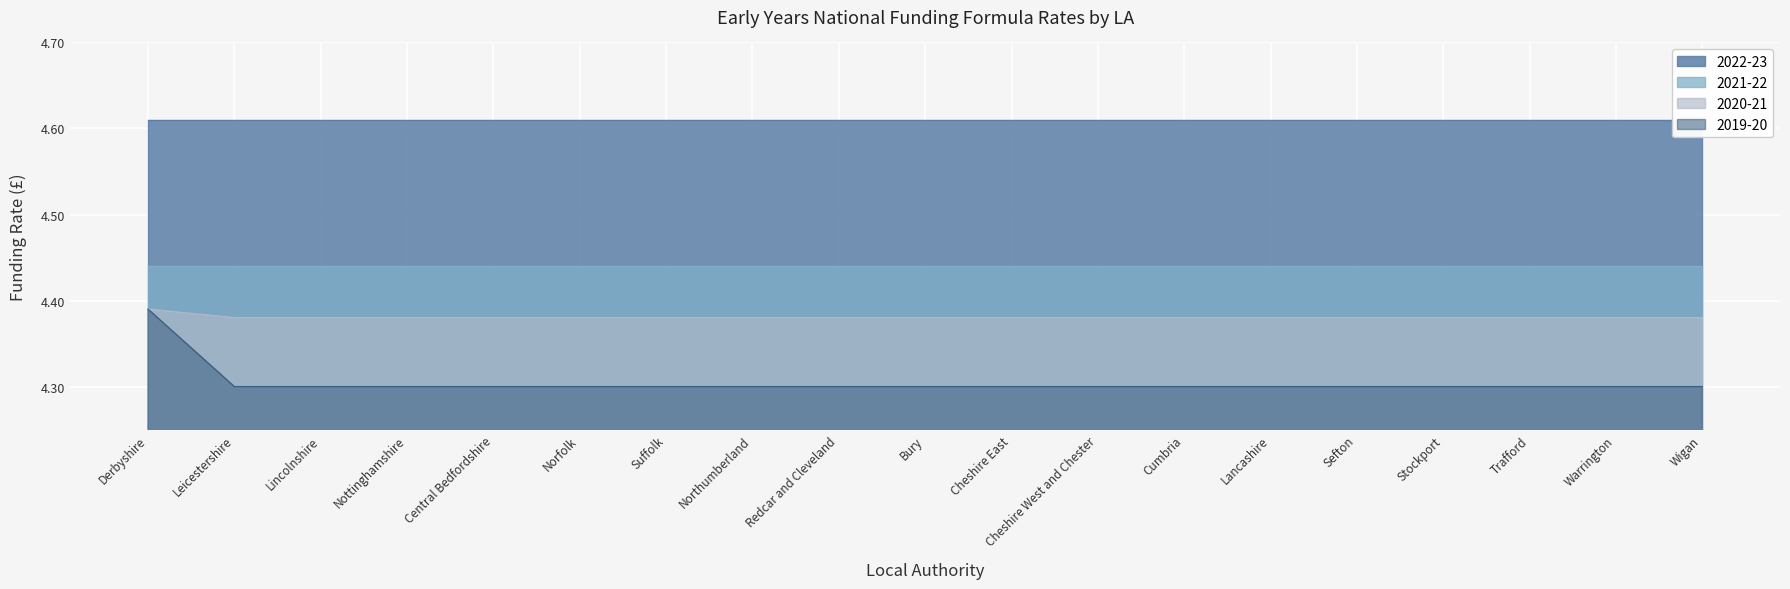

What is the lowest value of the 2019-20 series?

4.3